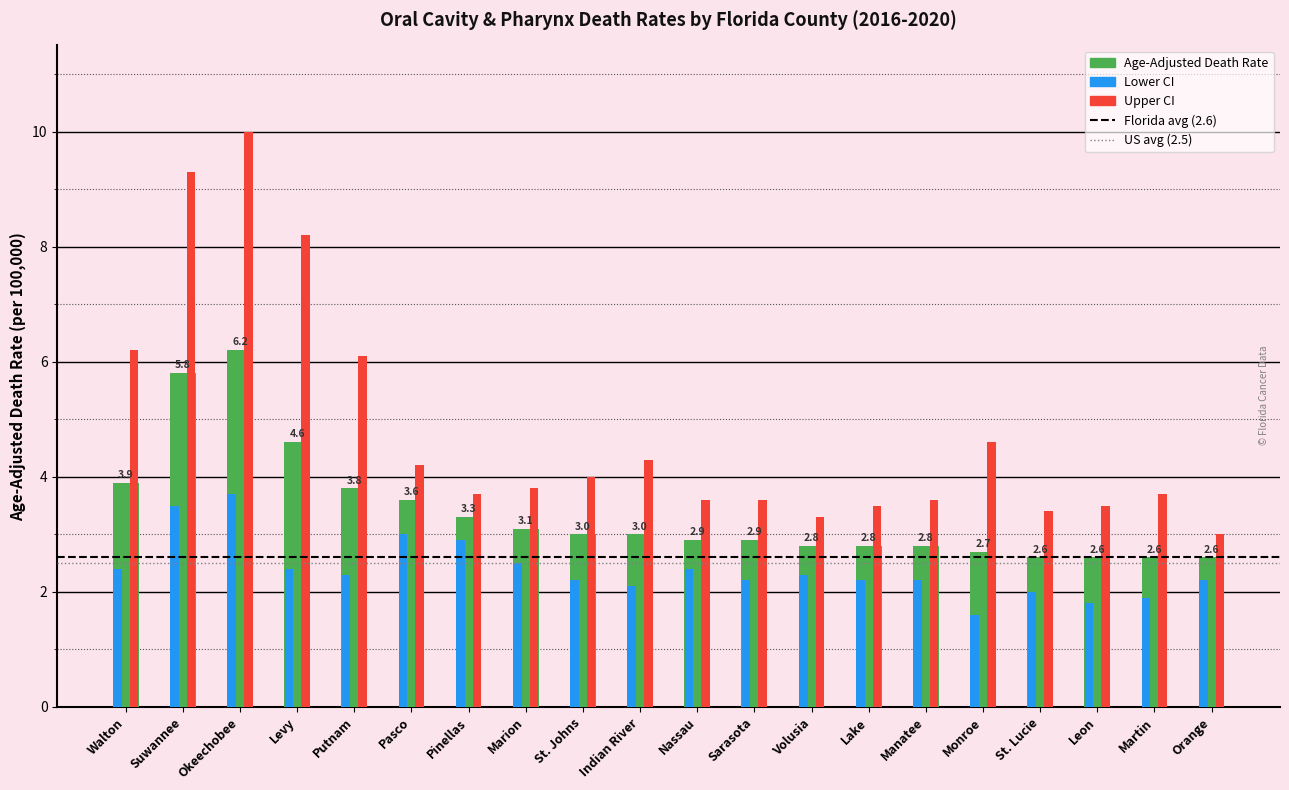

At how many categories does at least one series exceed 9?

2